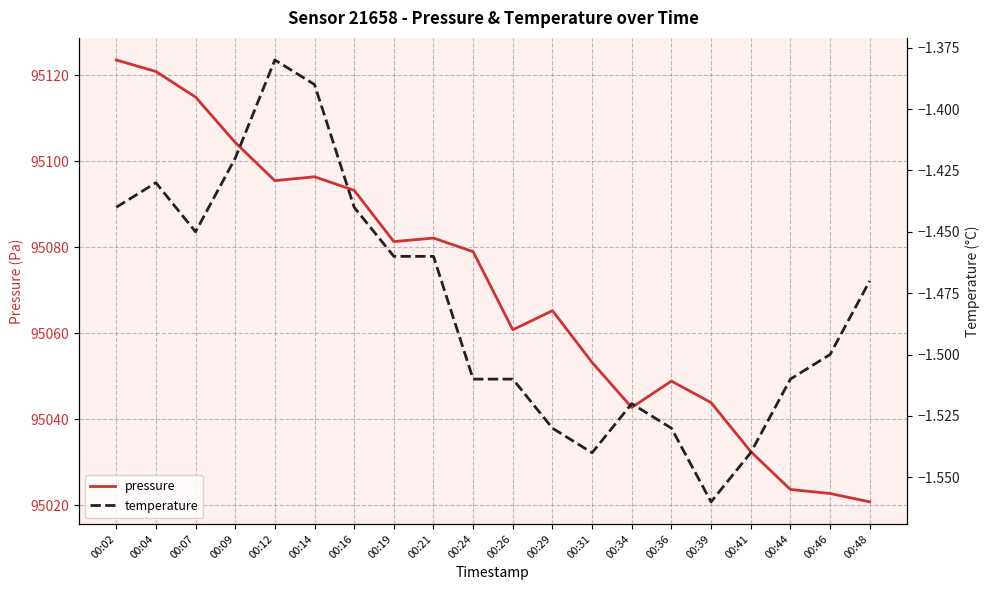

Which has a higher value, 00:44 or 00:16?

00:16